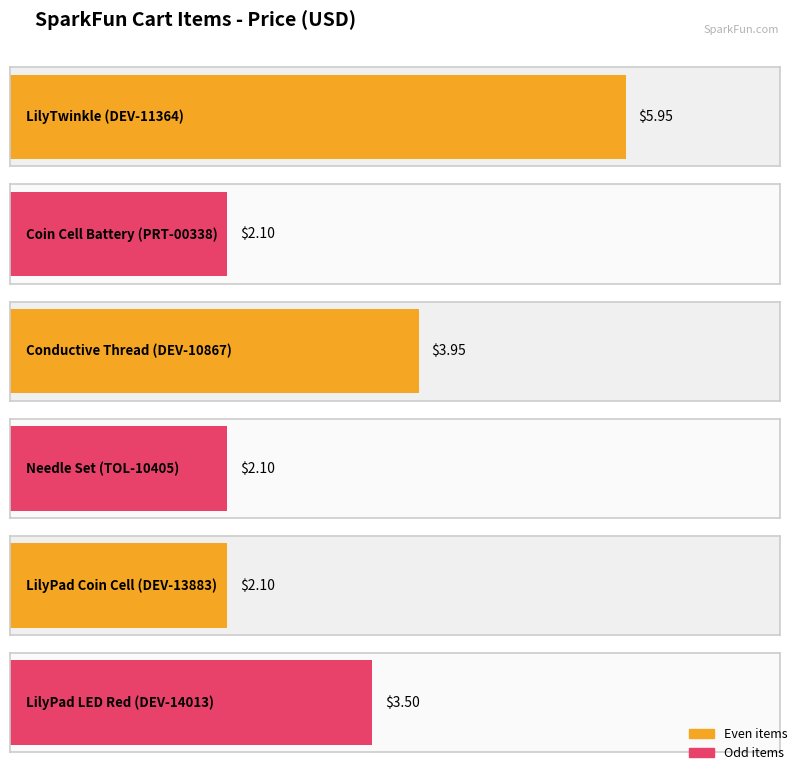

Reading left to right, transcribe all the data shown in this chart.

DEV-11364=6.0	PRT-00338=2.1	DEV-10867=4.0	TOL-10405=2.1	DEV-13883=2.1	DEV-14013=3.5